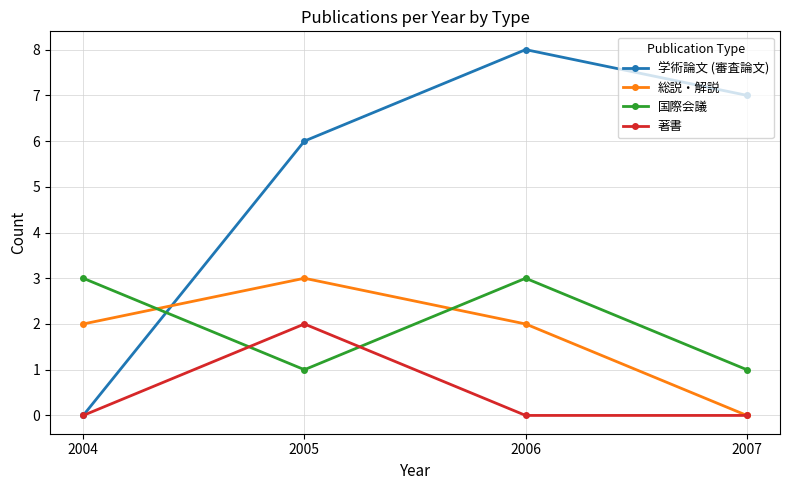

The value of 総説・解説 at 2005 is 5. True or false?

False